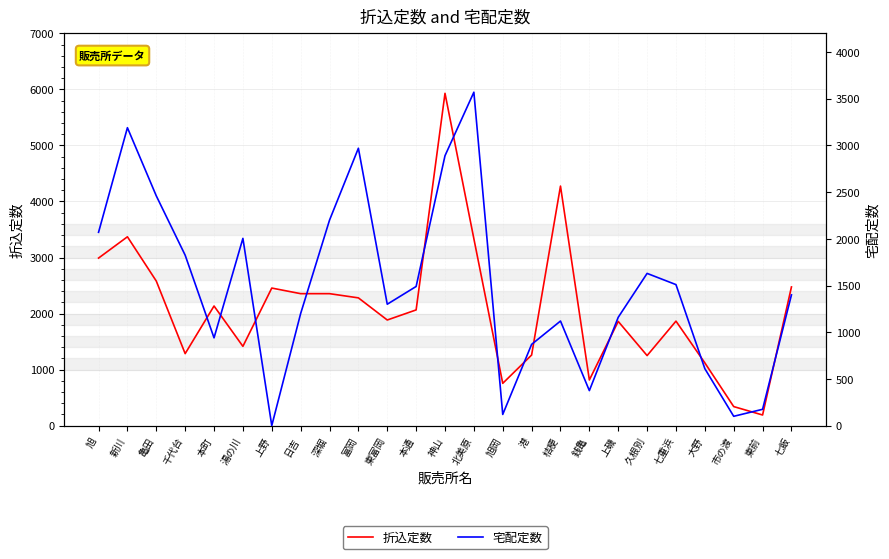

Rank the series at 上磯 from highest to lowest value.

折込定数, 宅配定数